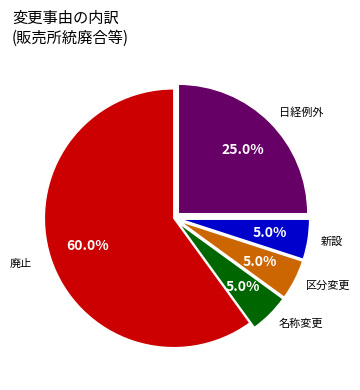

The 名称変更 slice represents 1% of the pie. True or false?

False